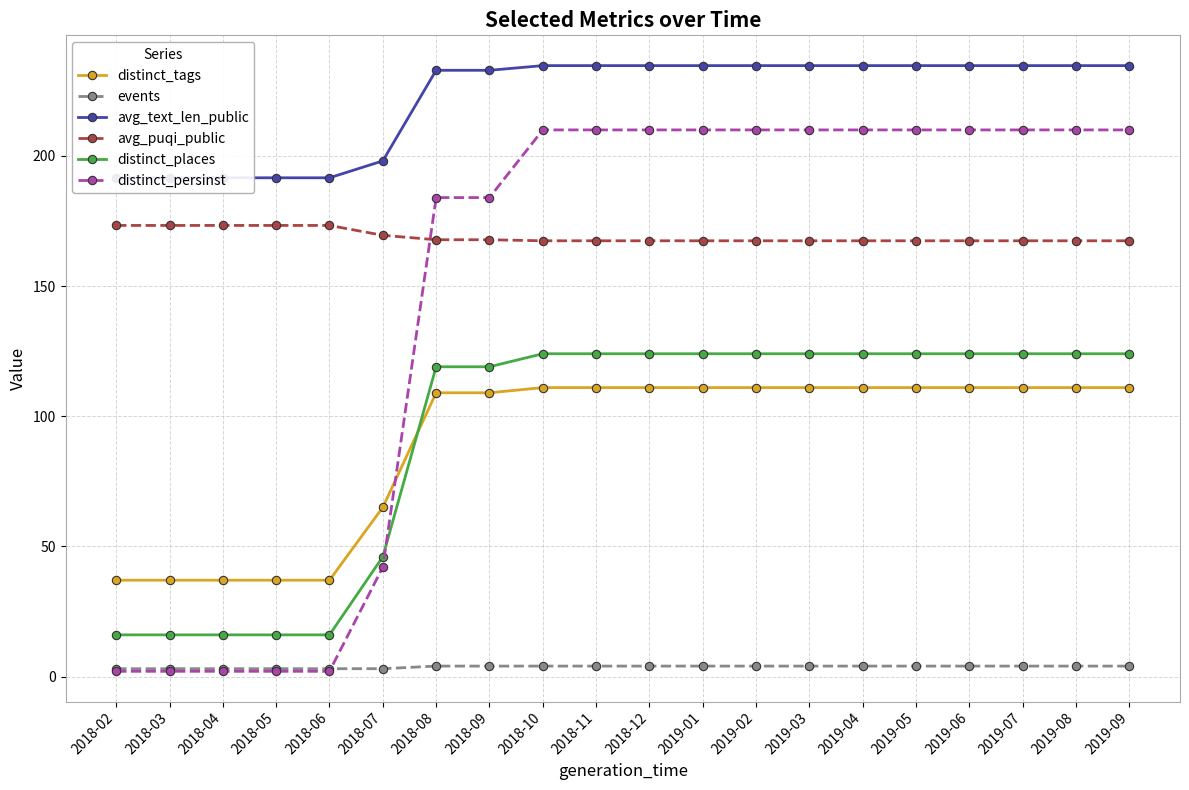

True or false: events has more than 2 points higher than both neighbors.

False